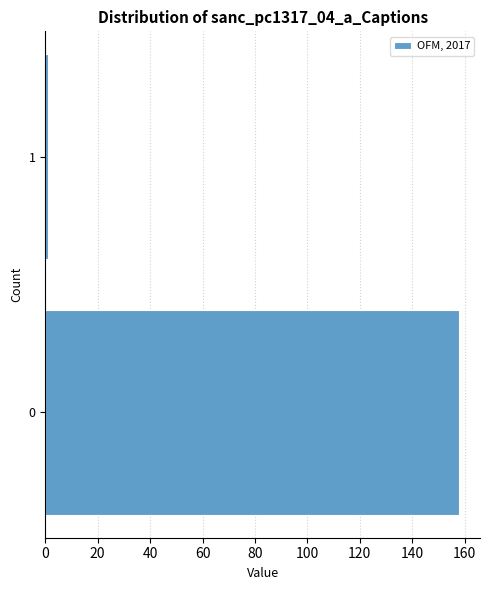

Reading bottom to top, transcribe all the data shown in this chart.

0=158	1=1